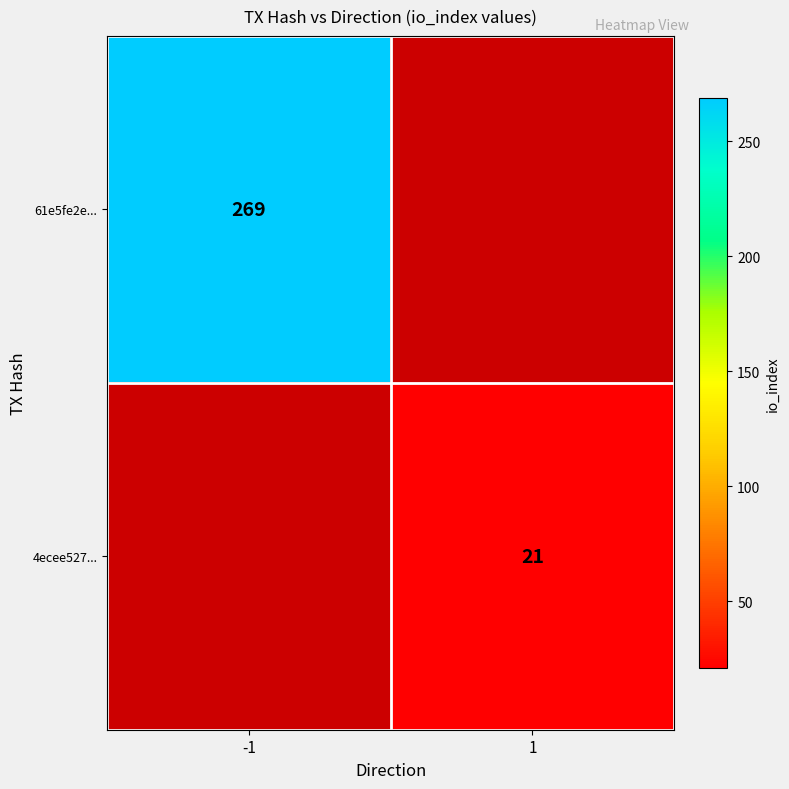

The value of 4ecee527... at 1 is 21. True or false?

True